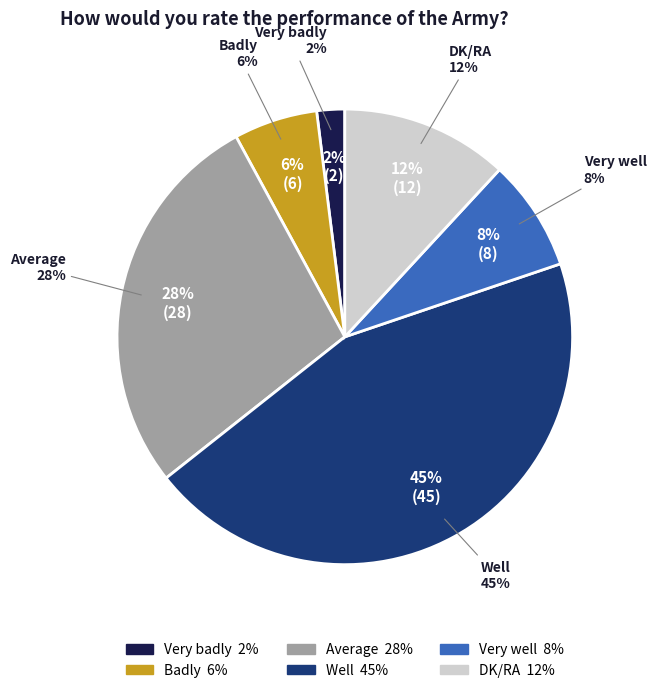

What percentage is NOT represented by DK/RA?

88.1%